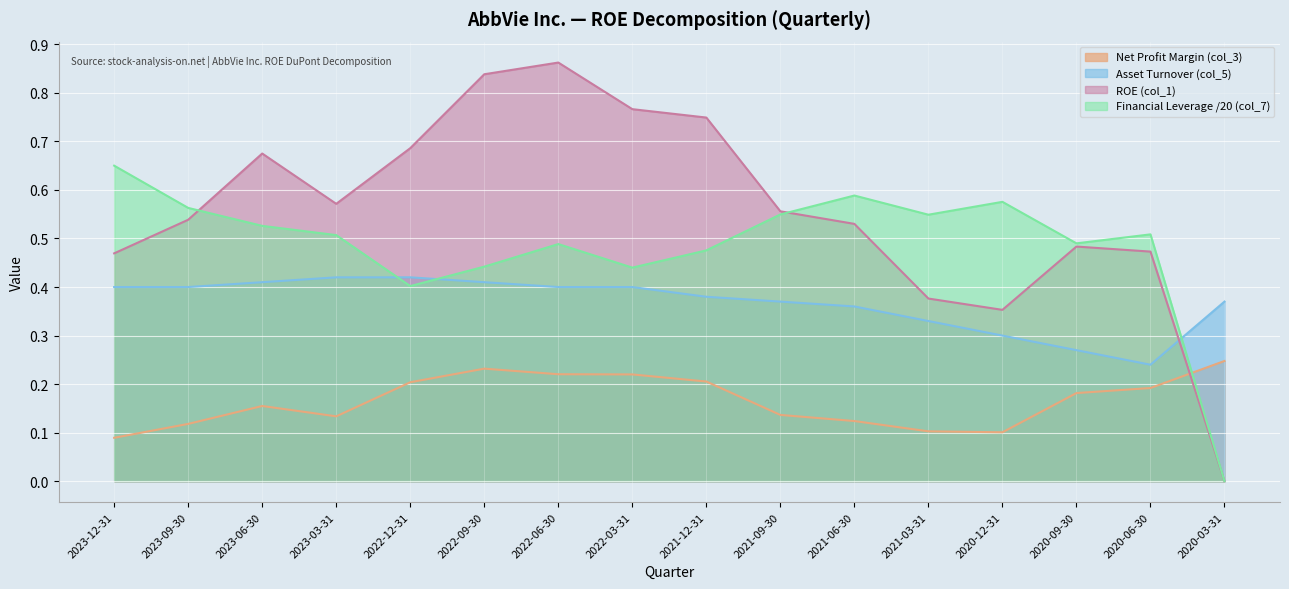

Is the value of Asset Turnover (col_5) at 2023-09-30 greater than the value of ROE (col_1) at 2022-03-31?

No